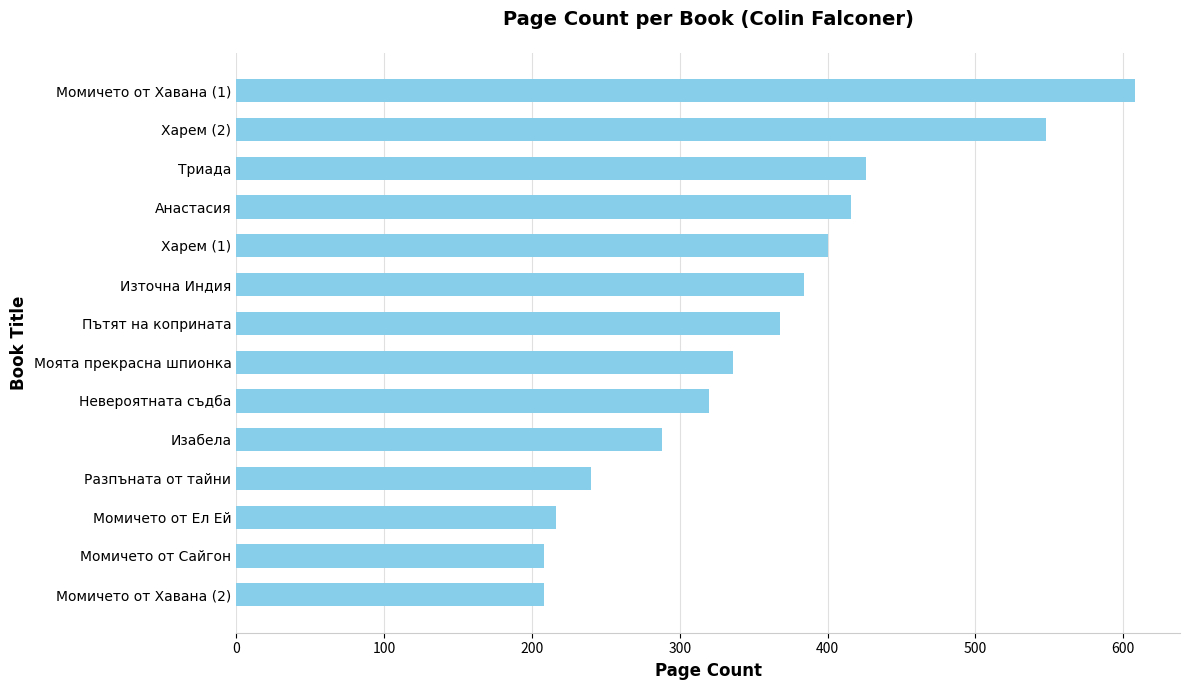

What is the change in value from Моята прекрасна шпионка to Пътят на коприната?

+32